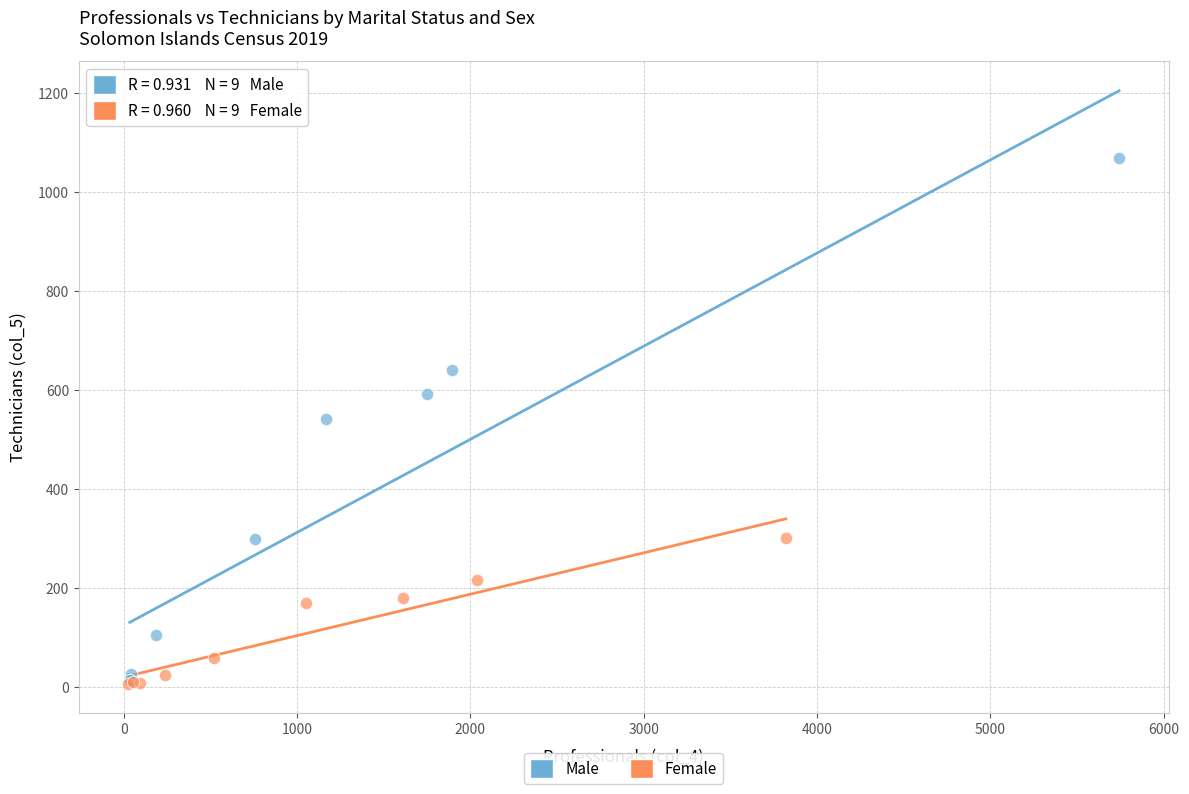

Which series has the largest Y range (max minus min)?

Male